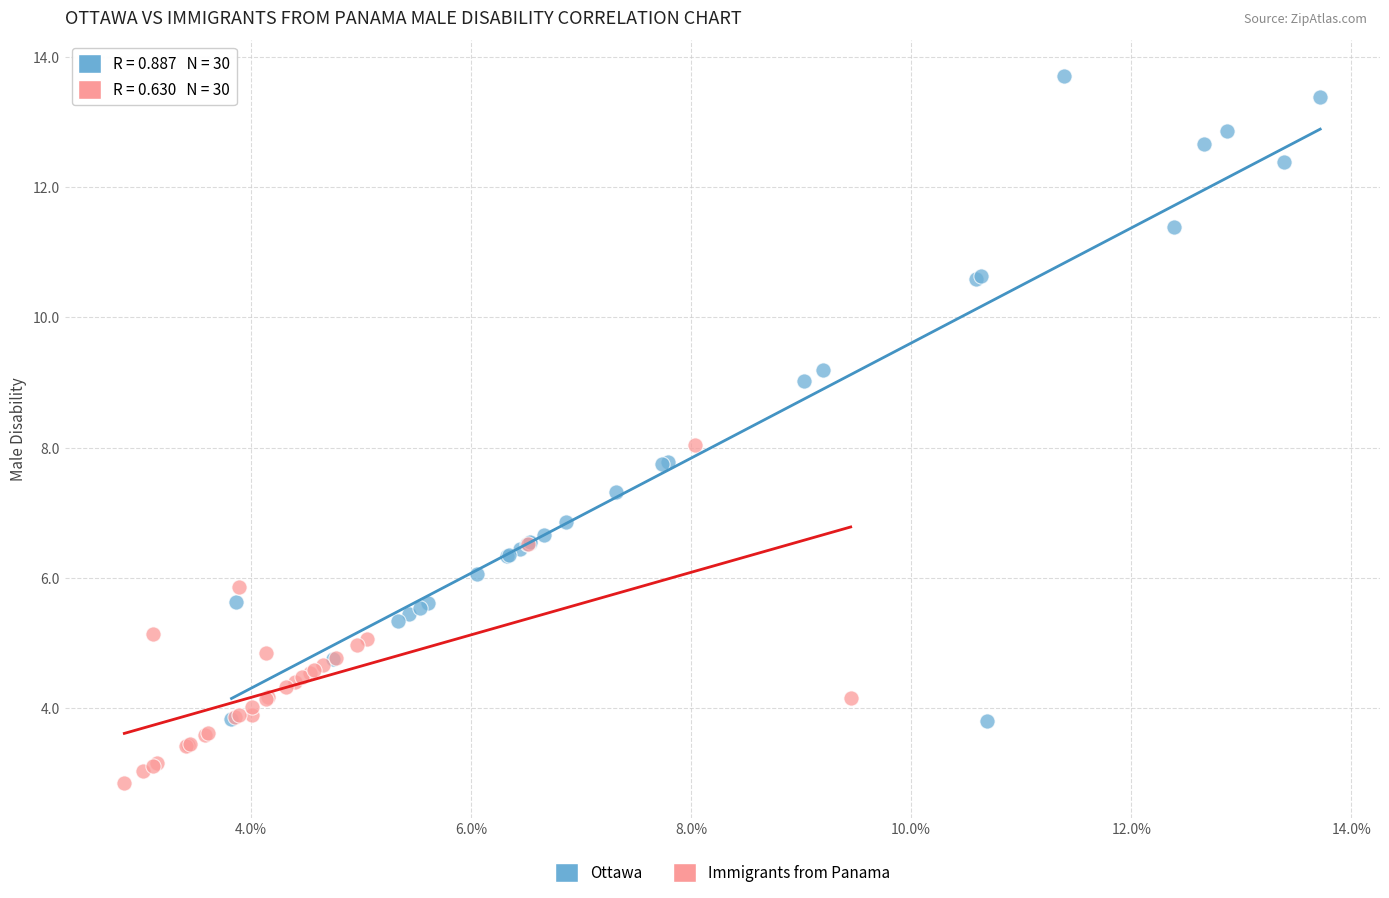

Which series reaches the minimum Y coordinate?

Immigrants from Panama